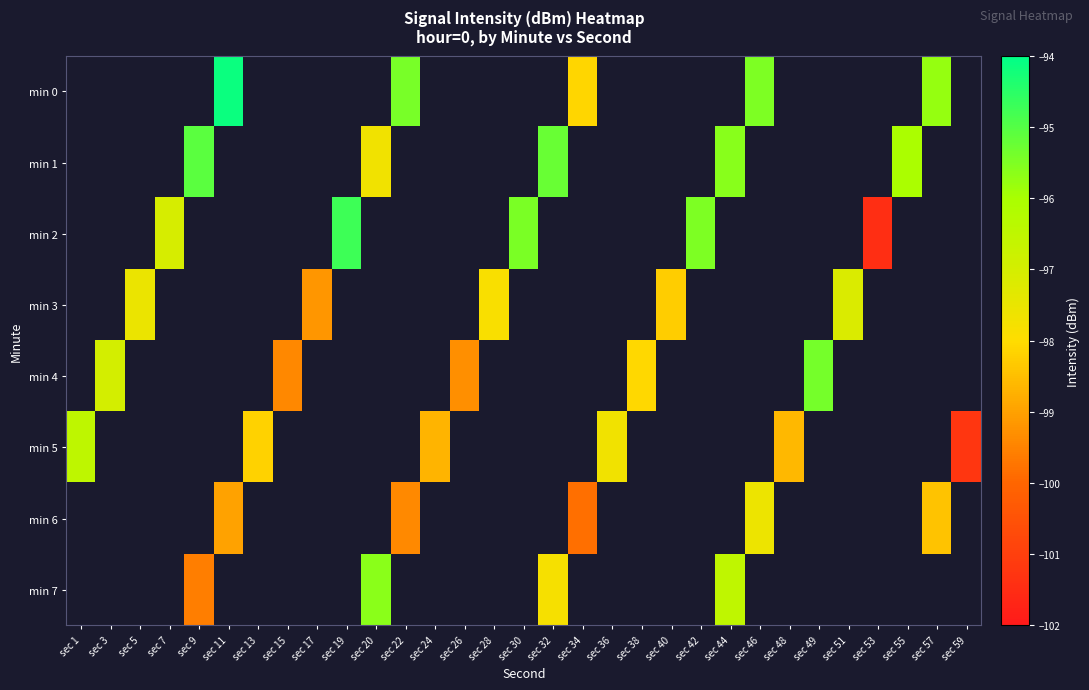

Is the value of min 1 at sec 55 greater than the value of min 7 at sec 17?

No